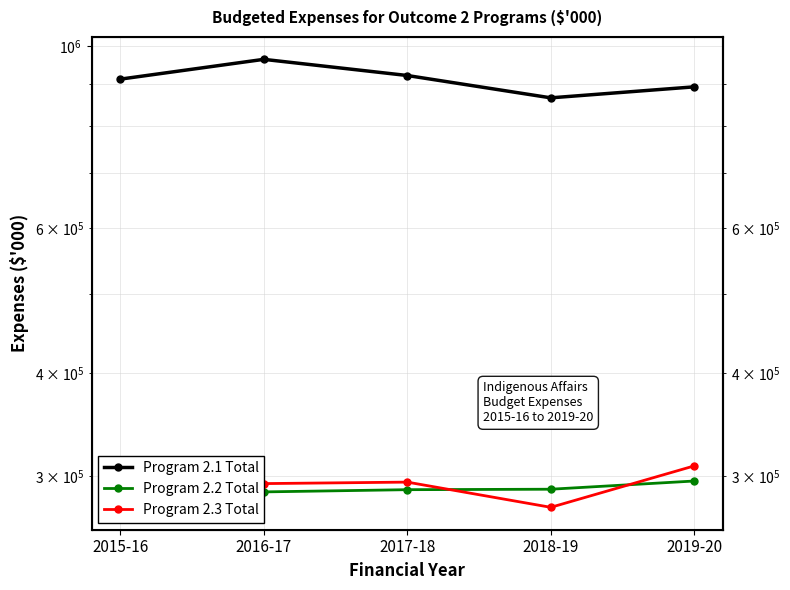

Reading left to right, extract all data points from this chart.

Program 2.1 Total: 2015-16=911217	2016-17=963141	2017-18=920549	2018-19=864747	2019-20=891807
Program 2.2 Total: 2015-16=285984	2016-17=286925	2017-18=288713	2018-19=289086	2019-20=295808
Program 2.3 Total: 2015-16=286536	2016-17=293672	2017-18=294895	2018-19=274799	2019-20=308624